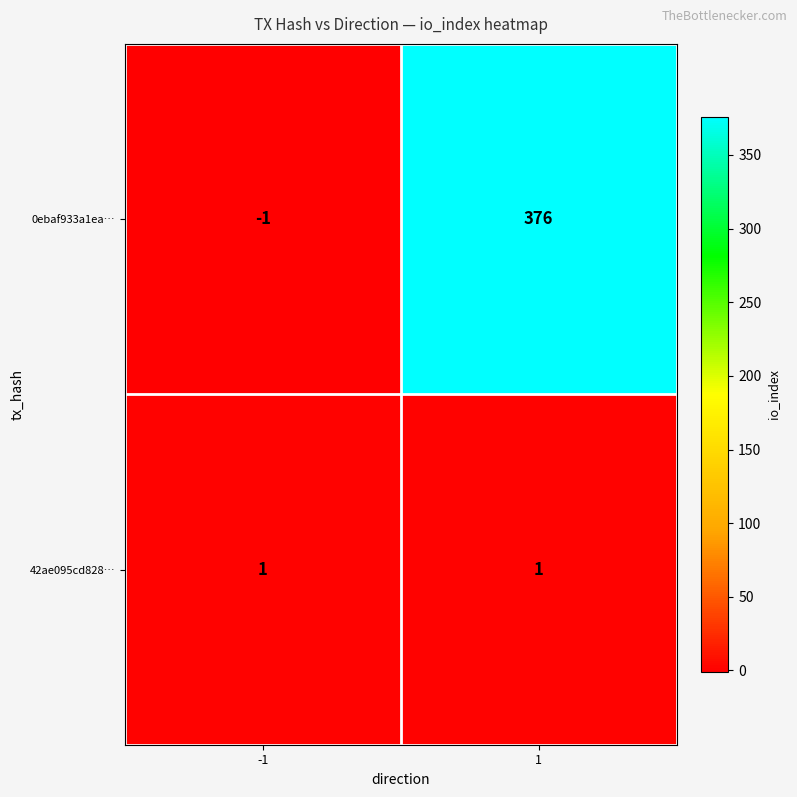

Which series has the widest spread of values?

0ebaf933a1ea…